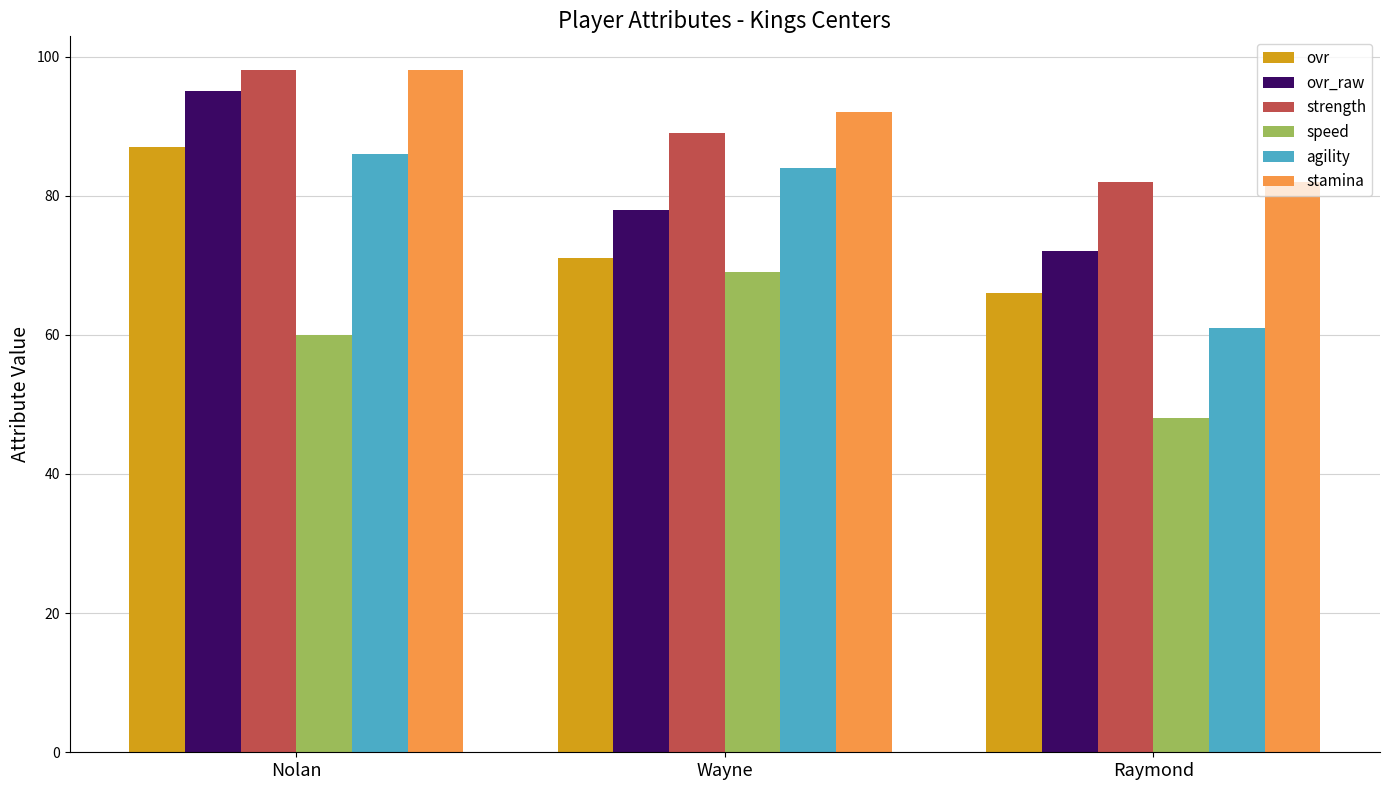

At which category does the chart reach its peak across all series?

Nolan